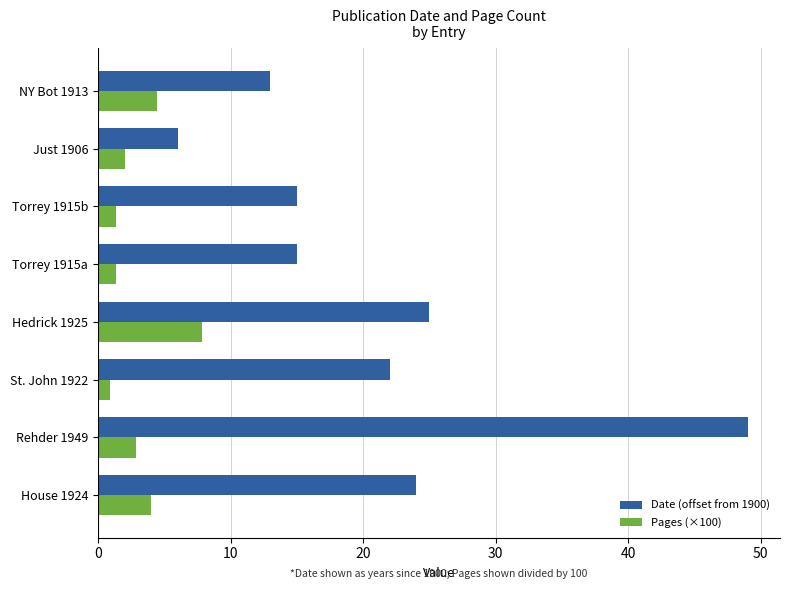

What are all the series names shown in the legend?

Date (offset from 1900), Pages (×100)